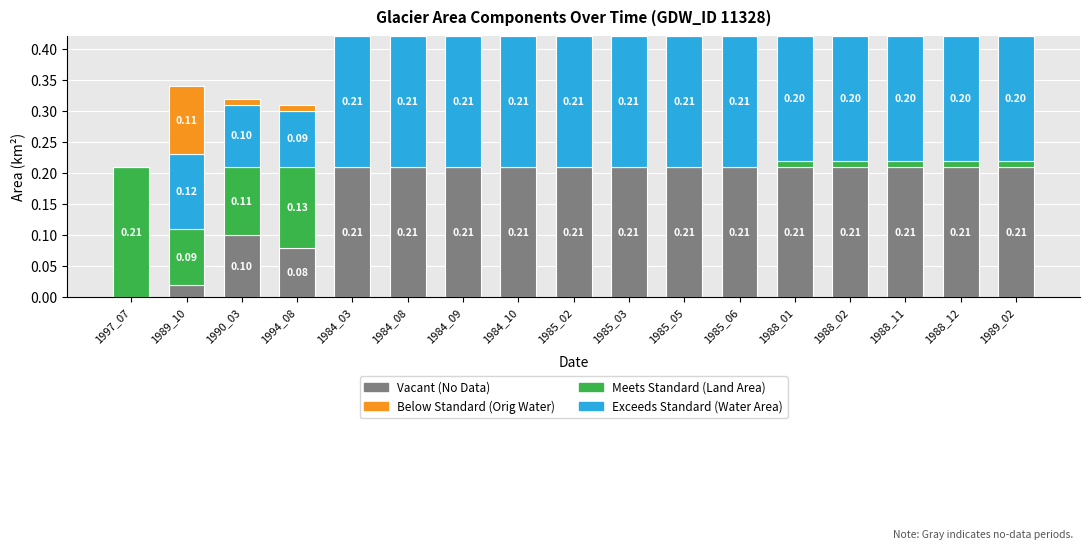

What is the total value across all series at 1988_01?

0.4